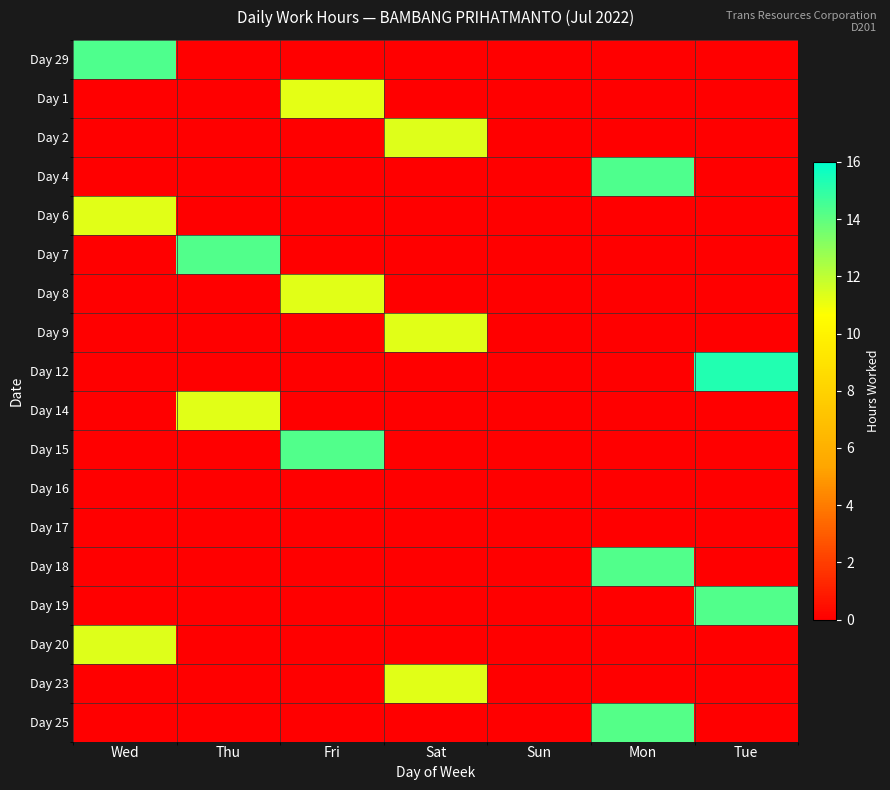

Reading left to right, list all the values displayed in this chart.

Day 29: Wed=14.3	Thu=0.0	Fri=0.0	Sat=0.0	Sun=0.0	Mon=0.0	Tue=0.0
Day 1: Wed=0.0	Thu=0.0	Fri=11.2	Sat=0.0	Sun=0.0	Mon=0.0	Tue=0.0
Day 2: Wed=0.0	Thu=0.0	Fri=0.0	Sat=11.3	Sun=0.0	Mon=0.0	Tue=0.0
Day 4: Wed=0.0	Thu=0.0	Fri=0.0	Sat=0.0	Sun=0.0	Mon=14.3	Tue=0.0
Day 6: Wed=11.3	Thu=0.0	Fri=0.0	Sat=0.0	Sun=0.0	Mon=0.0	Tue=0.0
Day 7: Wed=0.0	Thu=14.3	Fri=0.0	Sat=0.0	Sun=0.0	Mon=0.0	Tue=0.0
Day 8: Wed=0.0	Thu=0.0	Fri=11.3	Sat=0.0	Sun=0.0	Mon=0.0	Tue=0.0
Day 9: Wed=0.0	Thu=0.0	Fri=0.0	Sat=11.2	Sun=0.0	Mon=0.0	Tue=0.0
Day 12: Wed=0.0	Thu=0.0	Fri=0.0	Sat=0.0	Sun=0.0	Mon=0.0	Tue=15.3
Day 14: Wed=0.0	Thu=11.3	Fri=0.0	Sat=0.0	Sun=0.0	Mon=0.0	Tue=0.0
Day 15: Wed=0.0	Thu=0.0	Fri=14.3	Sat=0.0	Sun=0.0	Mon=0.0	Tue=0.0
Day 16: Wed=0.0	Thu=0.0	Fri=0.0	Sat=0.0	Sun=0.0	Mon=0.0	Tue=0.0
Day 17: Wed=0.0	Thu=0.0	Fri=0.0	Sat=0.0	Sun=0.0	Mon=0.0	Tue=0.0
Day 18: Wed=0.0	Thu=0.0	Fri=0.0	Sat=0.0	Sun=0.0	Mon=14.3	Tue=0.0
Day 19: Wed=0.0	Thu=0.0	Fri=0.0	Sat=0.0	Sun=0.0	Mon=0.0	Tue=14.3
Day 20: Wed=11.3	Thu=0.0	Fri=0.0	Sat=0.0	Sun=0.0	Mon=0.0	Tue=0.0
Day 23: Wed=0.0	Thu=0.0	Fri=0.0	Sat=11.3	Sun=0.0	Mon=0.0	Tue=0.0
Day 25: Wed=0.0	Thu=0.0	Fri=0.0	Sat=0.0	Sun=0.0	Mon=14.2	Tue=0.0